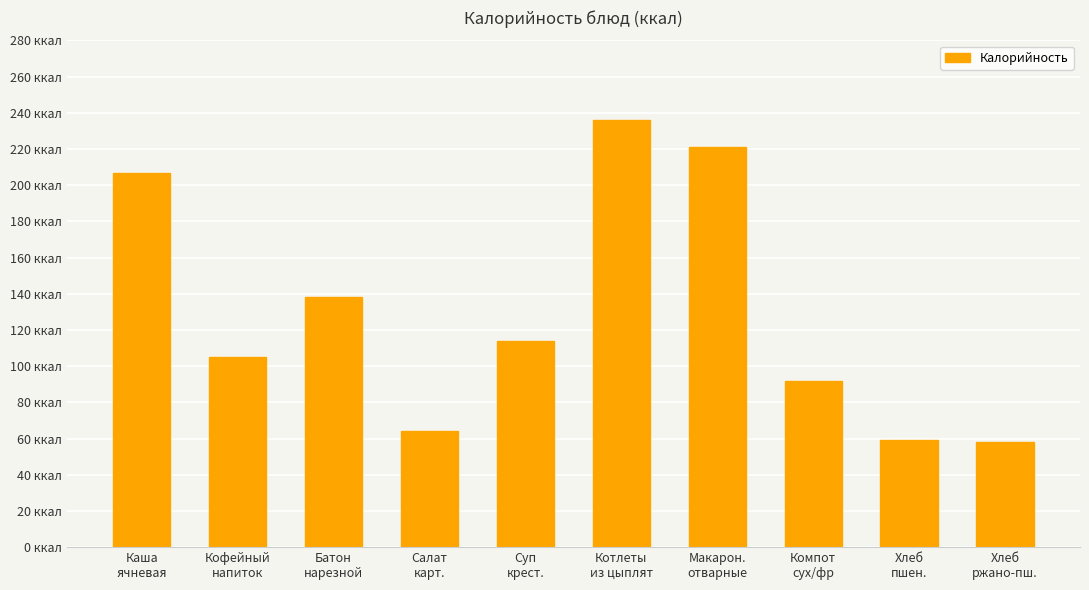

At which category does the chart reach its minimum across all series?

Хлеб
ржано-пш.